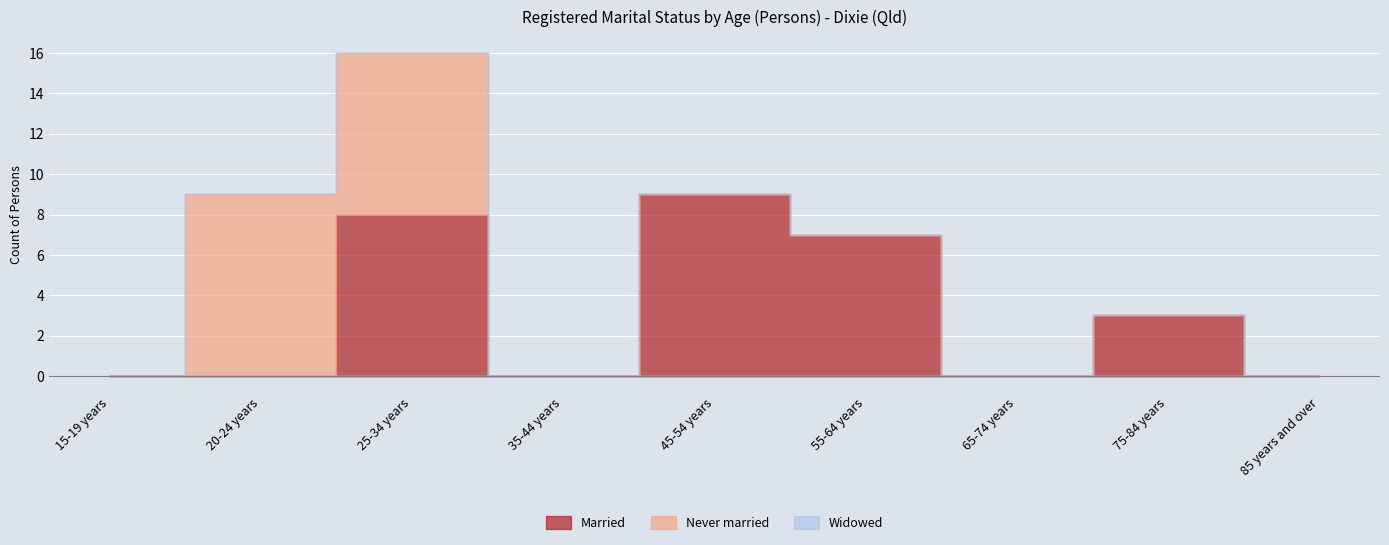

True or false: Widowed and Never married cross at least once.

False